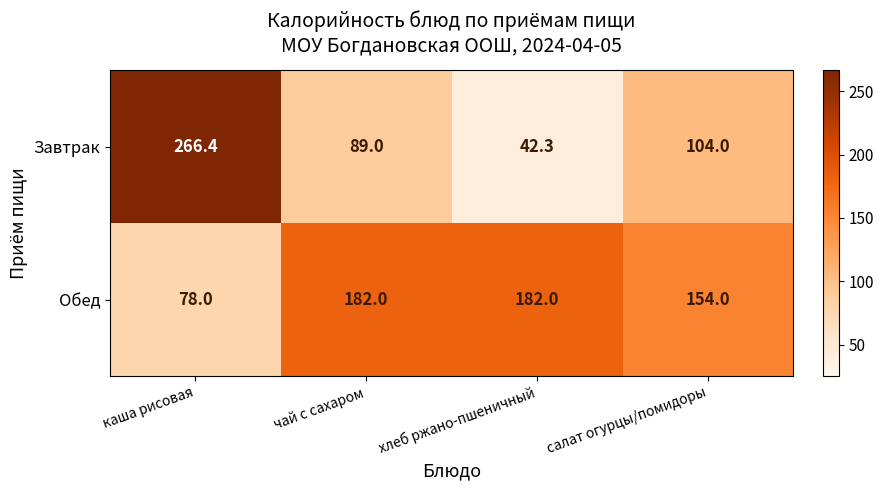

What is the total value across all series at хлеб ржано-пшеничный?

224.3